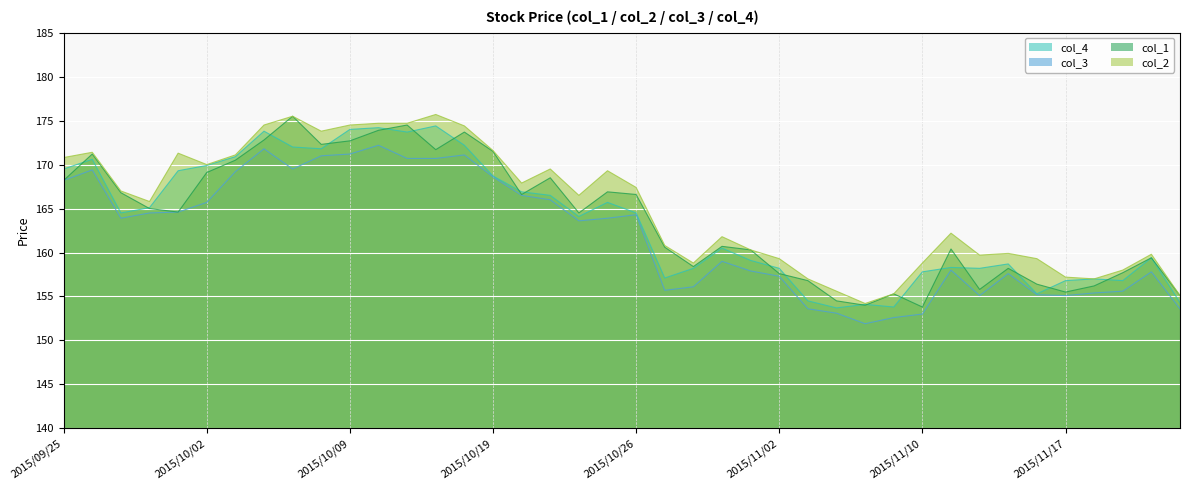

How many series are shown in this chart?

4